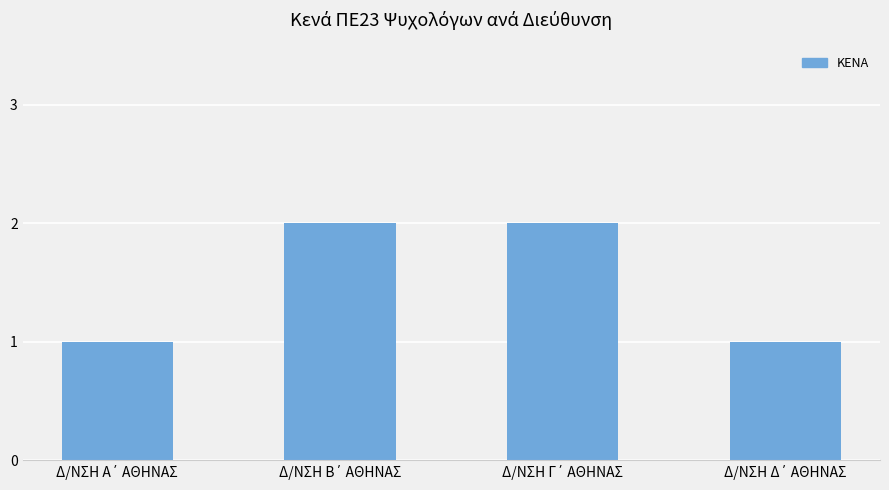

Reading left to right, extract all data points from this chart.

1	2	2	1